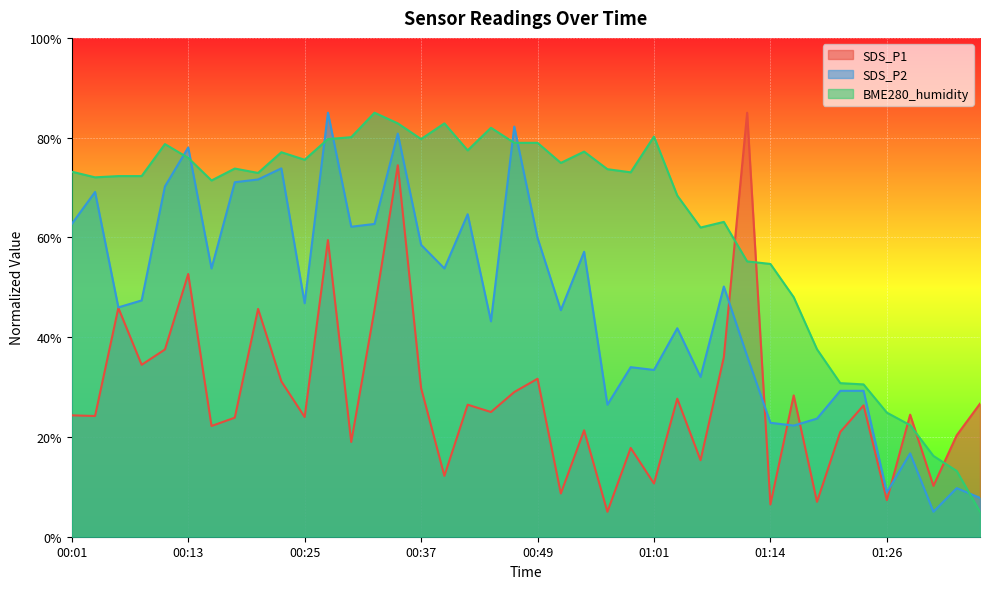

How many times do SDS_P2 and SDS_P1 cross each other?

5